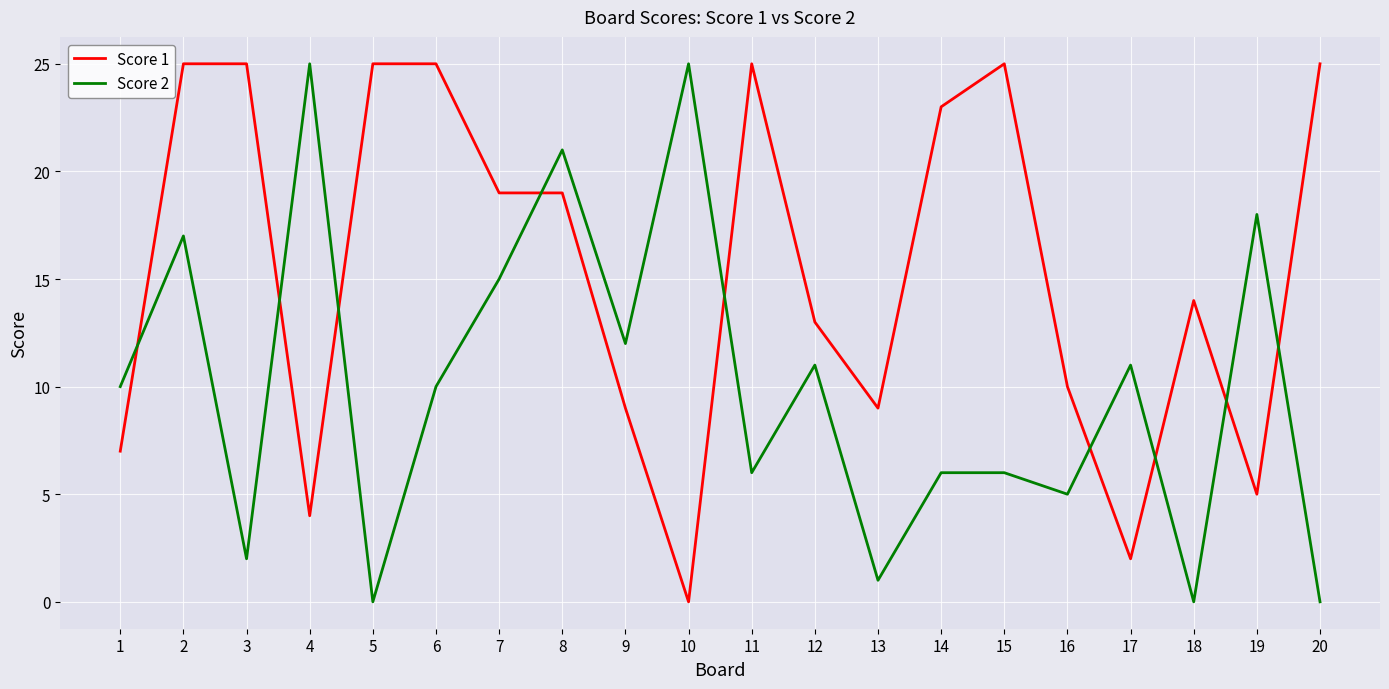

What is the total value across all series at 3?

27